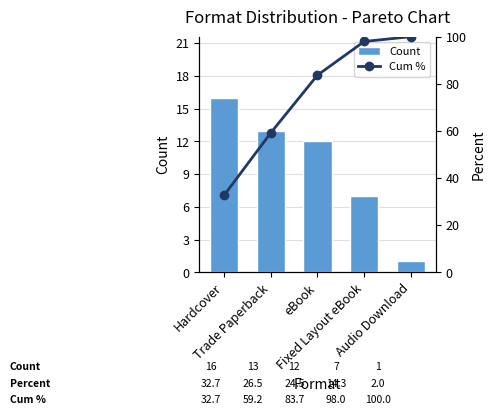

What is the label of the 3rd bar from the right?

eBook